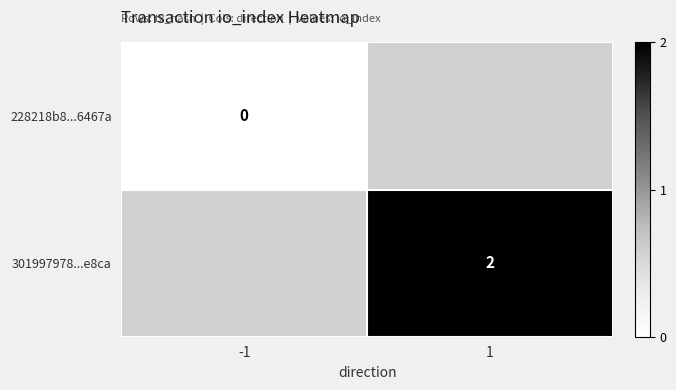

Is the value of 301997978...e8ca at 1 greater than the value of 228218b8...6467a at -1?

Yes